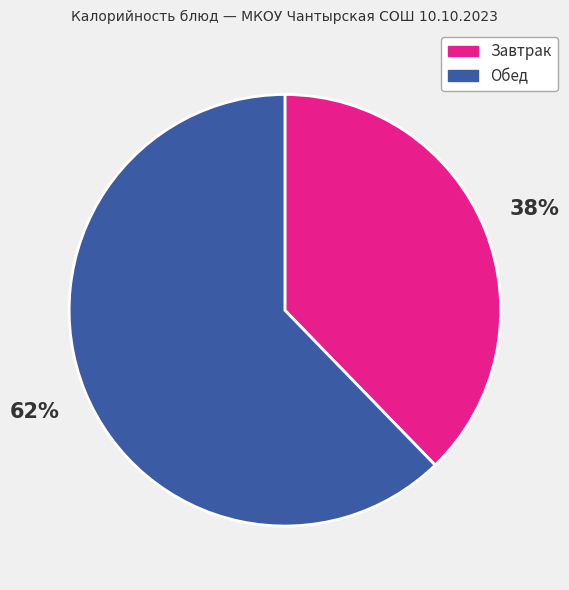

How many segments does this pie chart have?

2